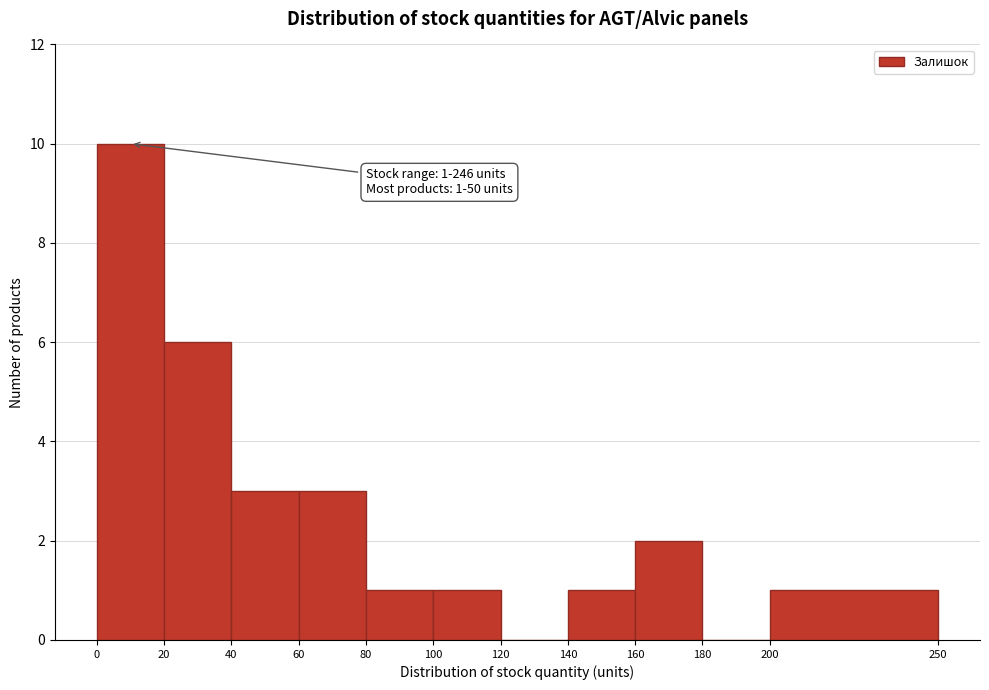

Which range on the x-axis has the tallest bar?

0 to 20